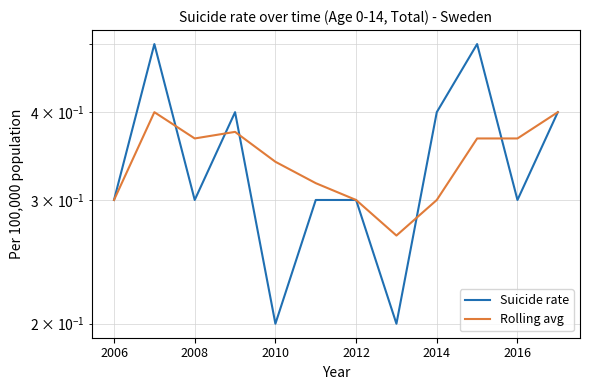

Is the value of Suicide rate at 2010 greater than the value of Rolling avg at 2008?

No